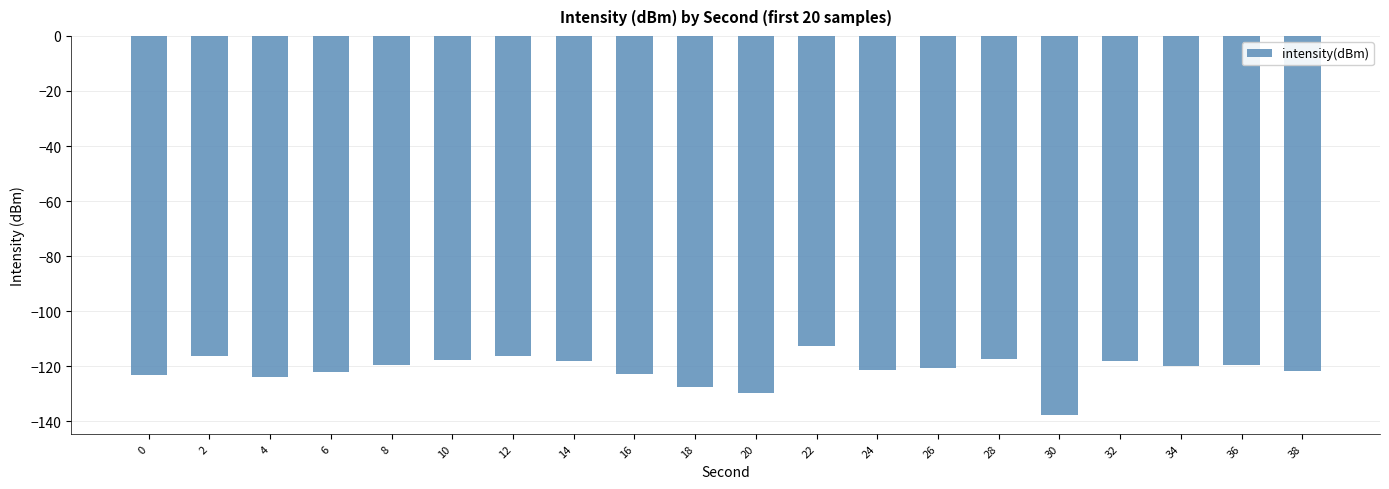

Are the bars grouped side by side (vs. stacked)?

No